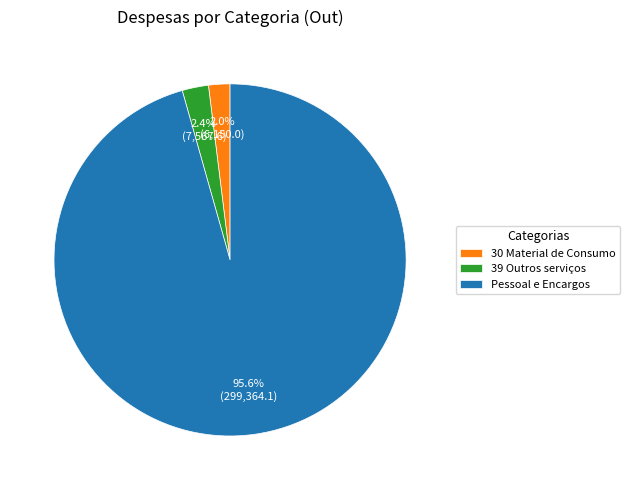

Which category has the biggest portion of the pie?

Pessoal e Encargos